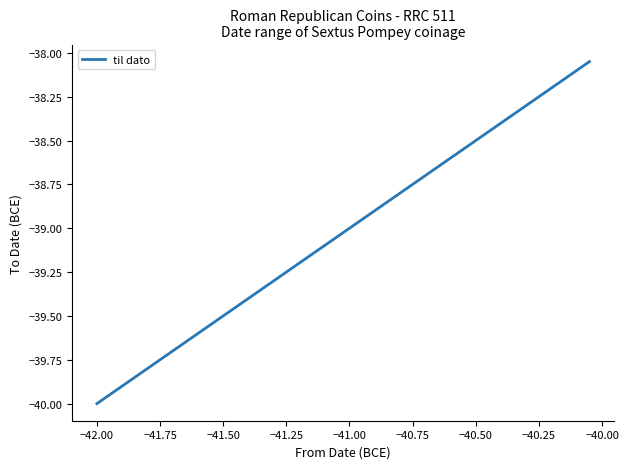

What is the minimum value shown in the chart?

-40.0